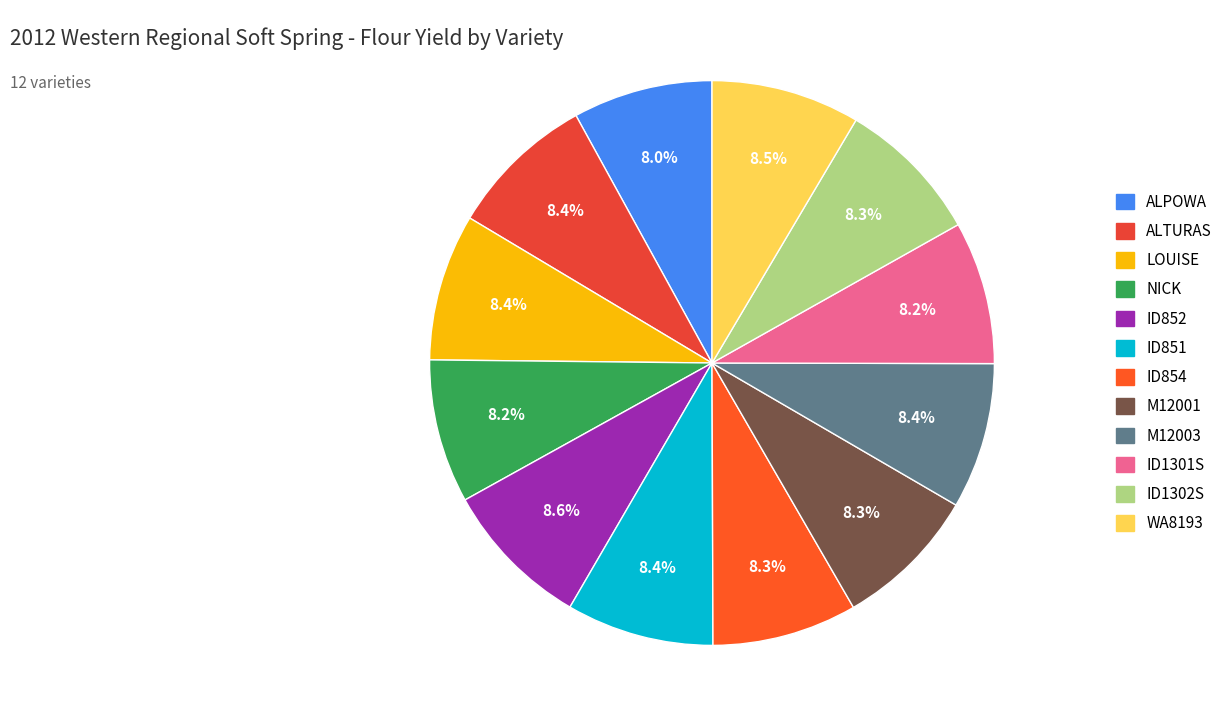

To the nearest percent, what is the difference between the largest and smallest slice percentages?

1%